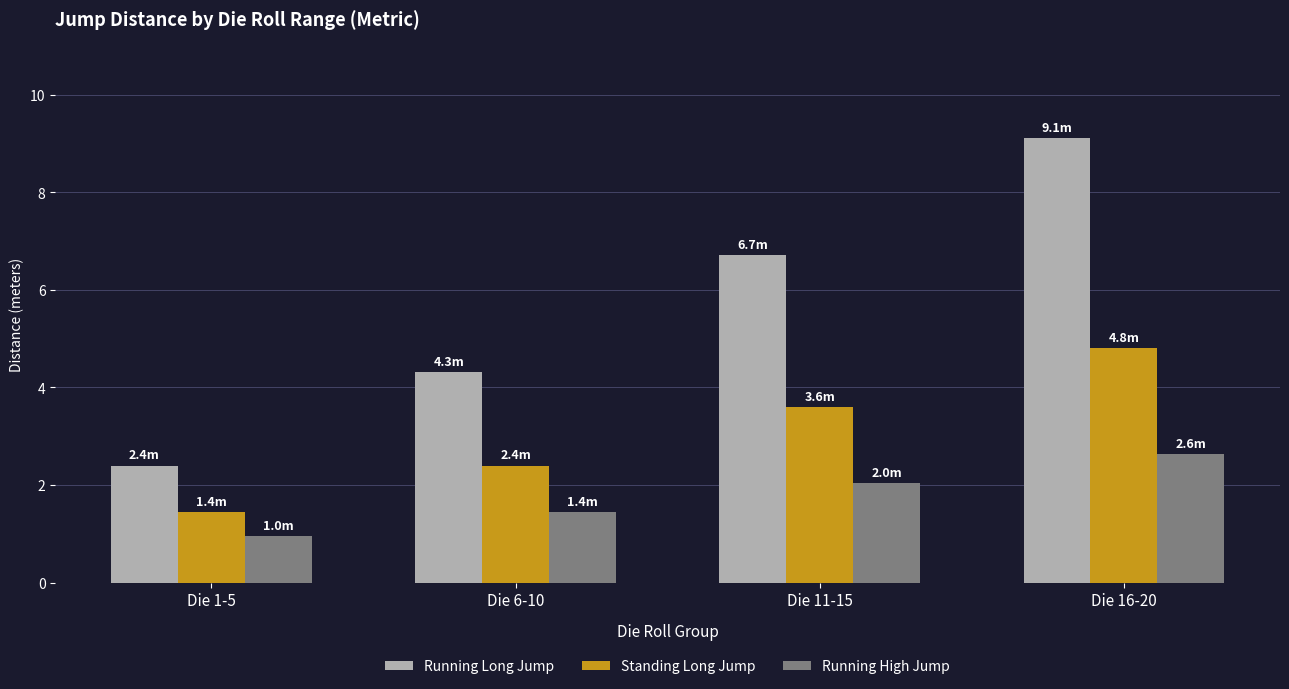

True or false: Running Long Jump has a value of 12.0 at Die 11-15.

False